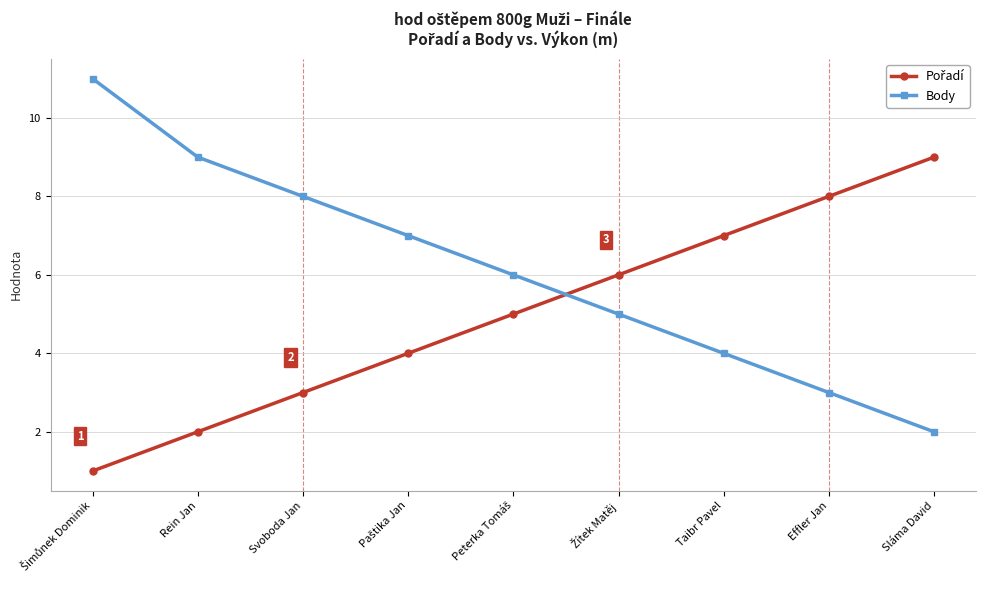

True or false: Body has more than 1 points higher than both neighbors.

False